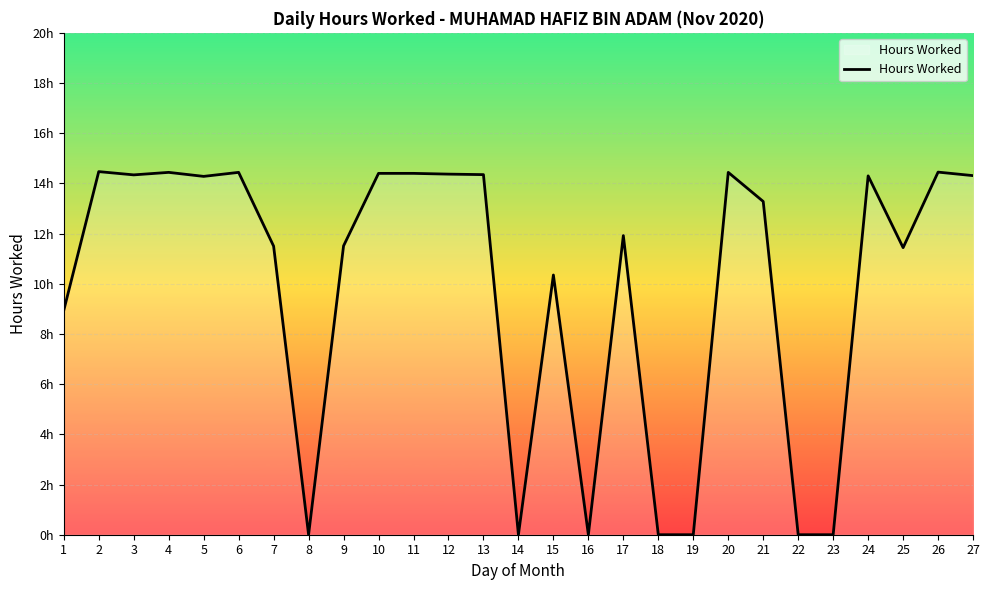

What is the greatest value displayed?

14.5